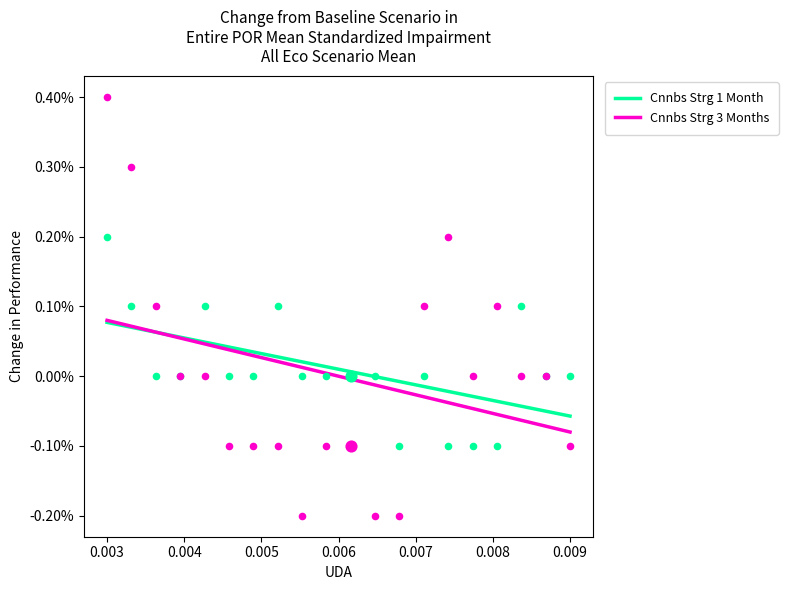

Which series contains the highest Y value?

Cnnbs Strg 3 Months